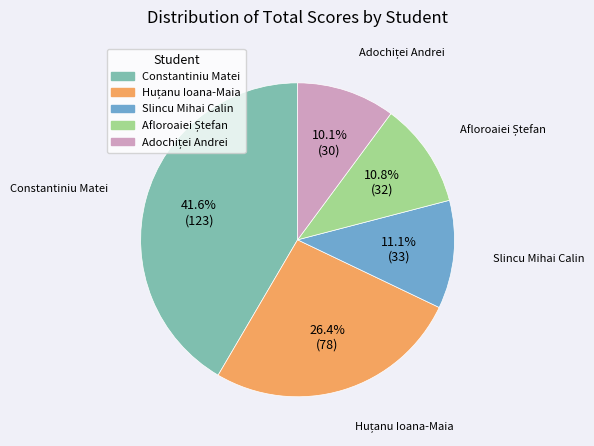

Between Slincu Mihai Calin and Constantiniu Matei, which is larger?

Constantiniu Matei